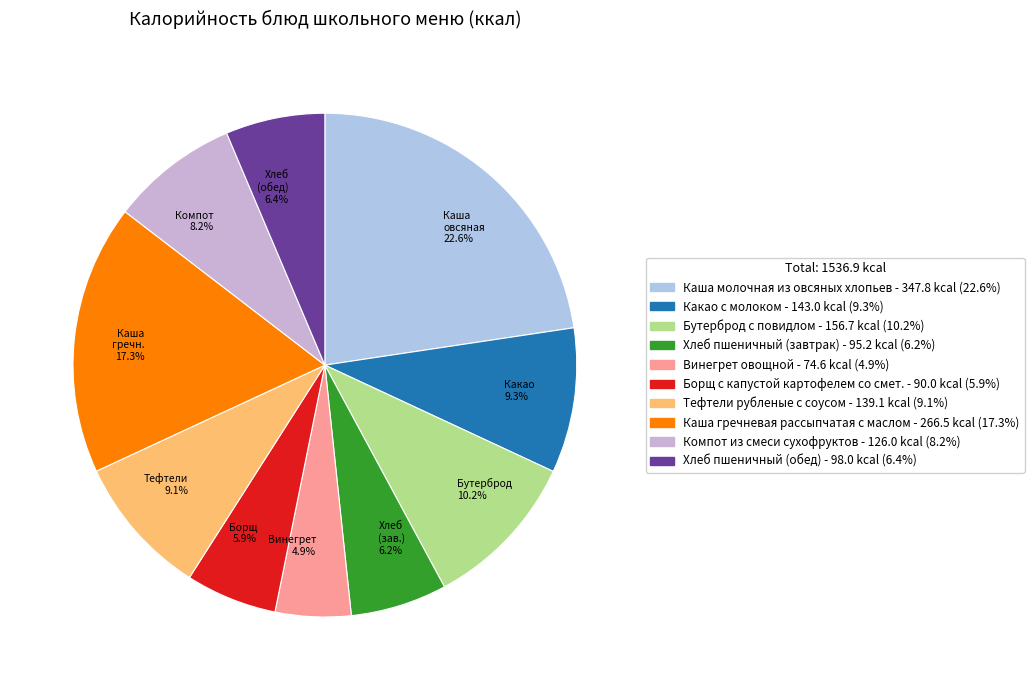

What is the smallest slice in the pie chart?

Винегрет